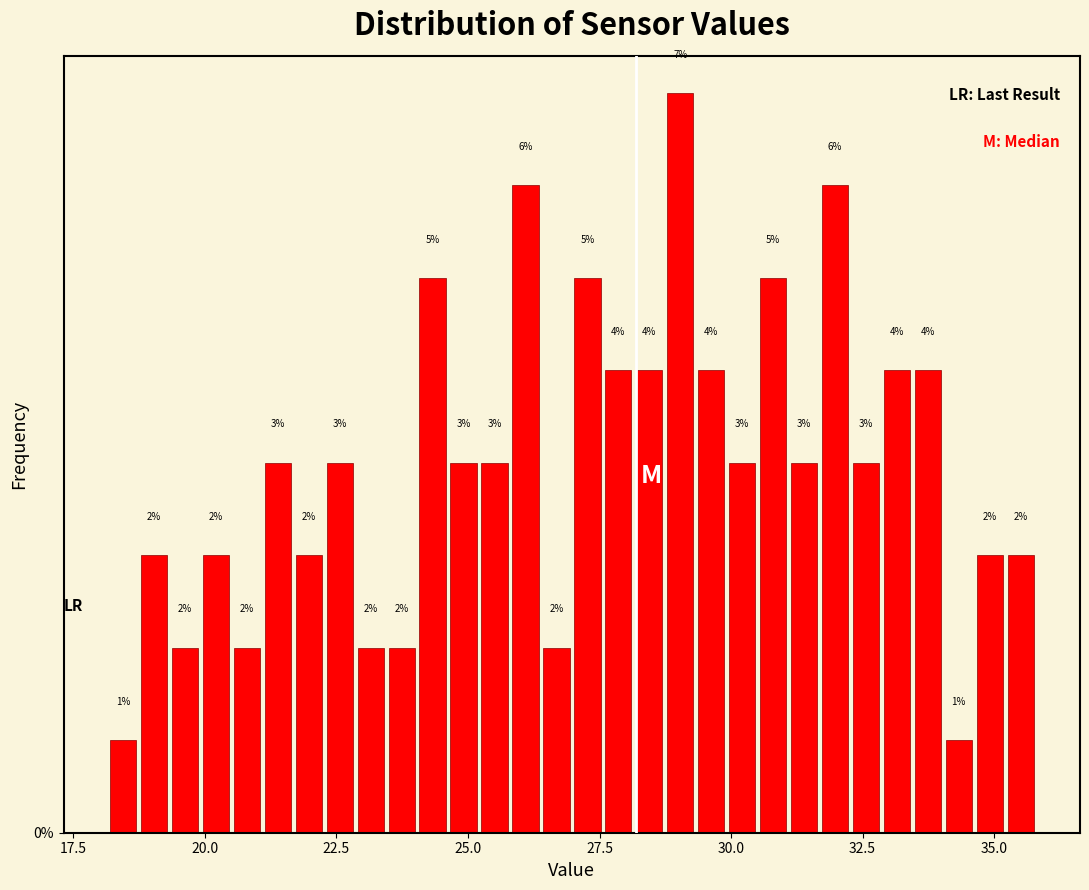

Around what value on the x-axis is the tallest bar? Give the approximate position of its centre, as read against the axis.

29.0